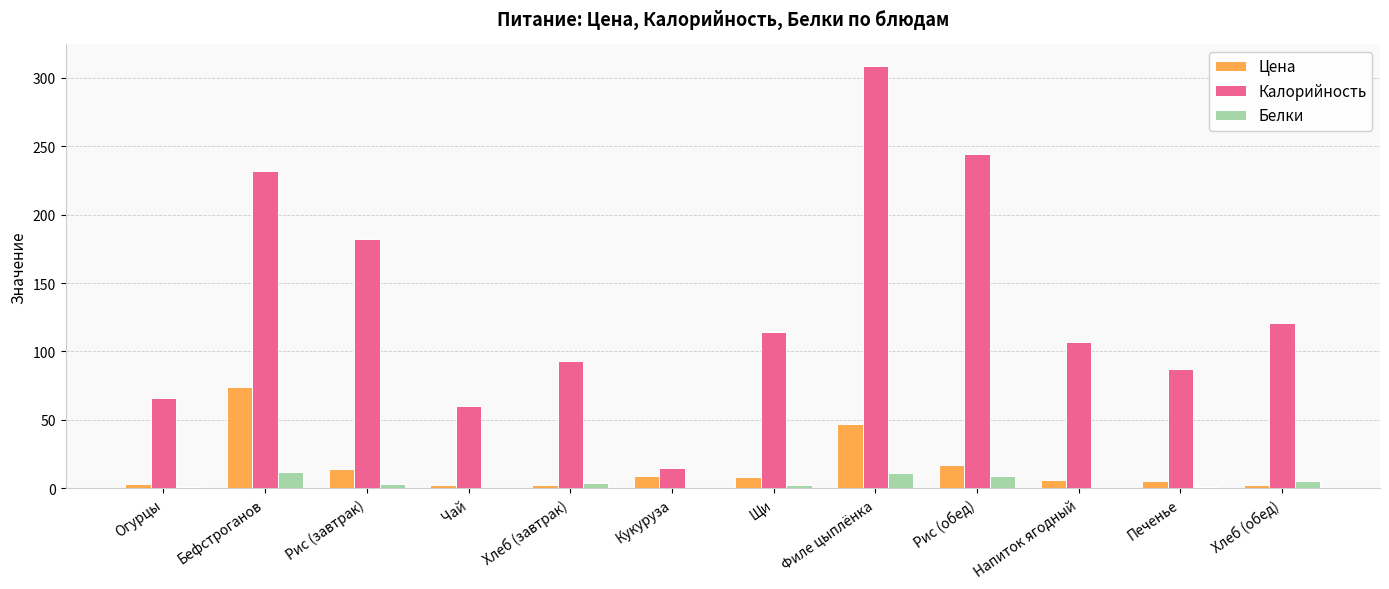

What is the average value of the Белки series?

4